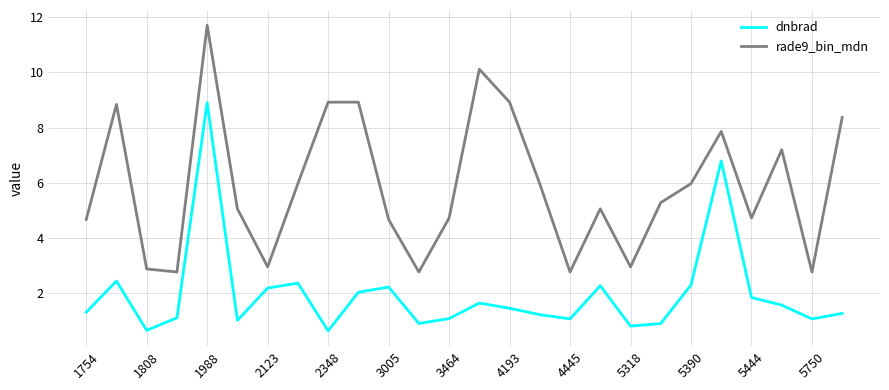

Which series has the largest total across all categories?

rade9_bin_mdn